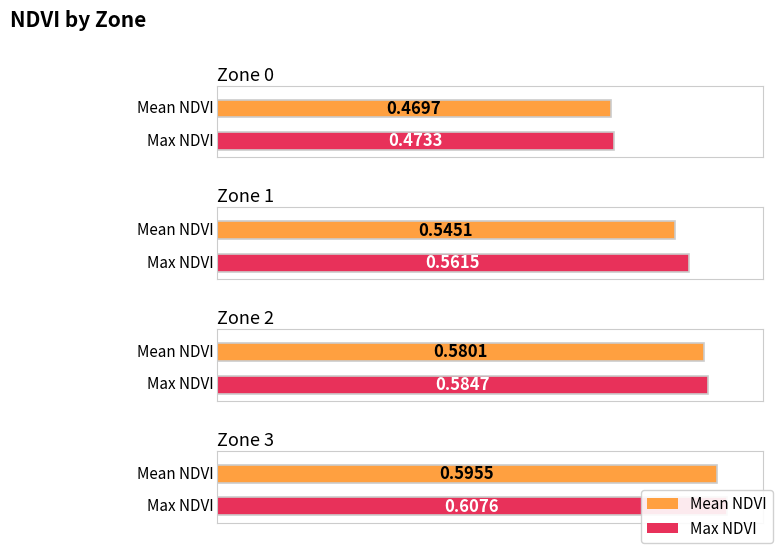

Reading left to right, extract all data points from this chart.

Mean NDVI: Zone 0=0.5	Zone 1=0.5	Zone 2=0.6	Zone 3=0.6
Max NDVI: Zone 0=0.5	Zone 1=0.6	Zone 2=0.6	Zone 3=0.6